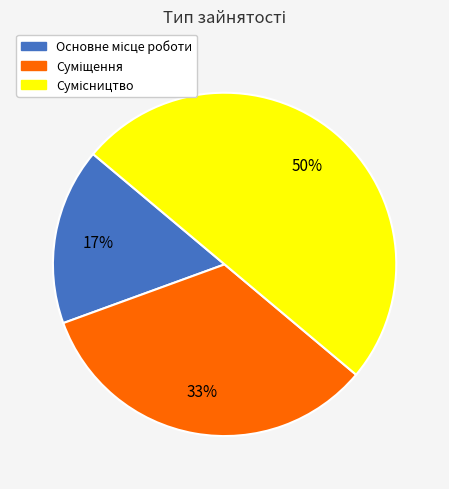

To the nearest percent, what is the difference between the largest and smallest slice percentages?

33%